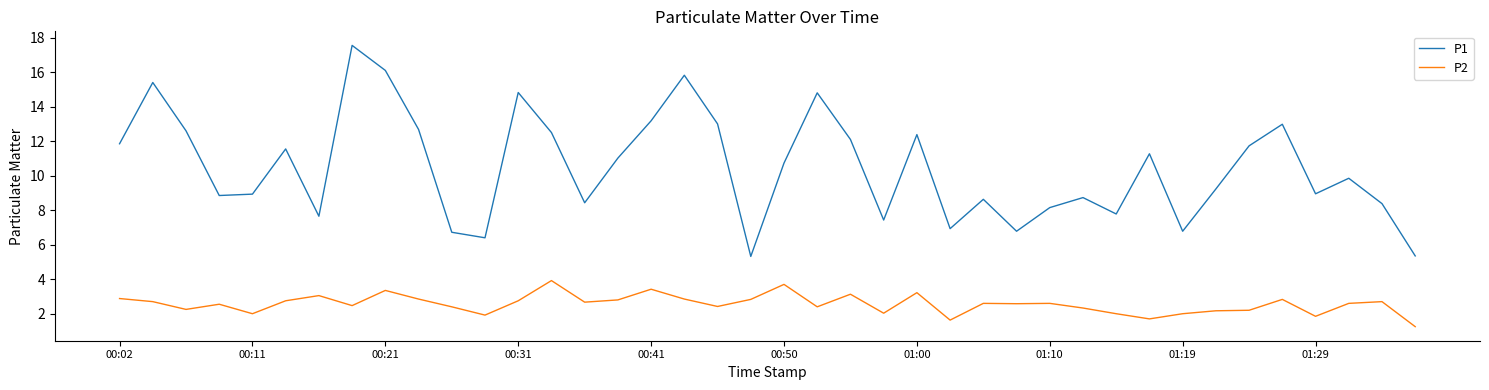

Which series has the largest range (max minus min)?

P1